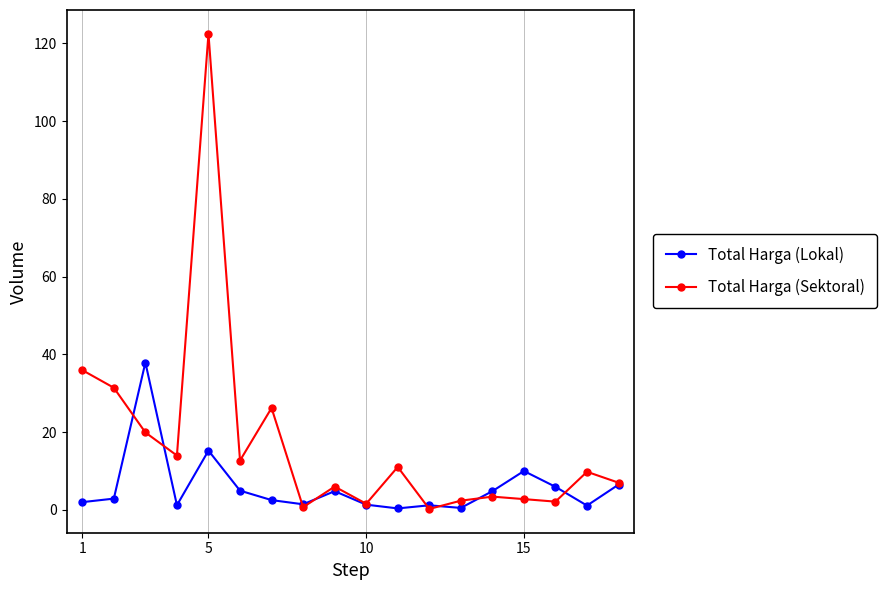

List the series in order of their overall mean, highest first.

Total Harga (Sektoral), Total Harga (Lokal)